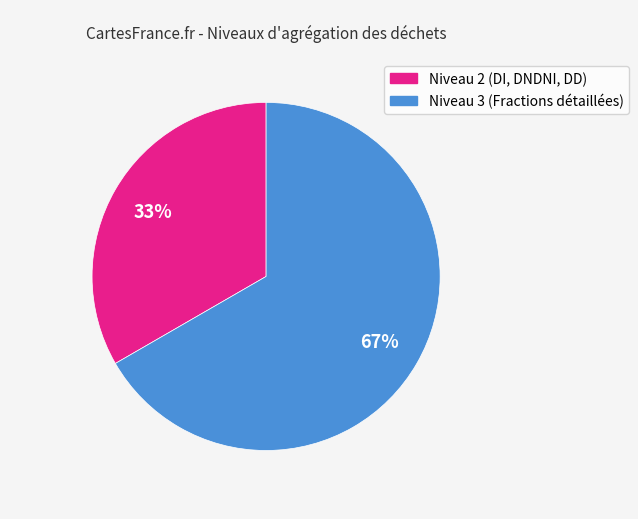

To the nearest percent, what is the average slice percentage?

50%